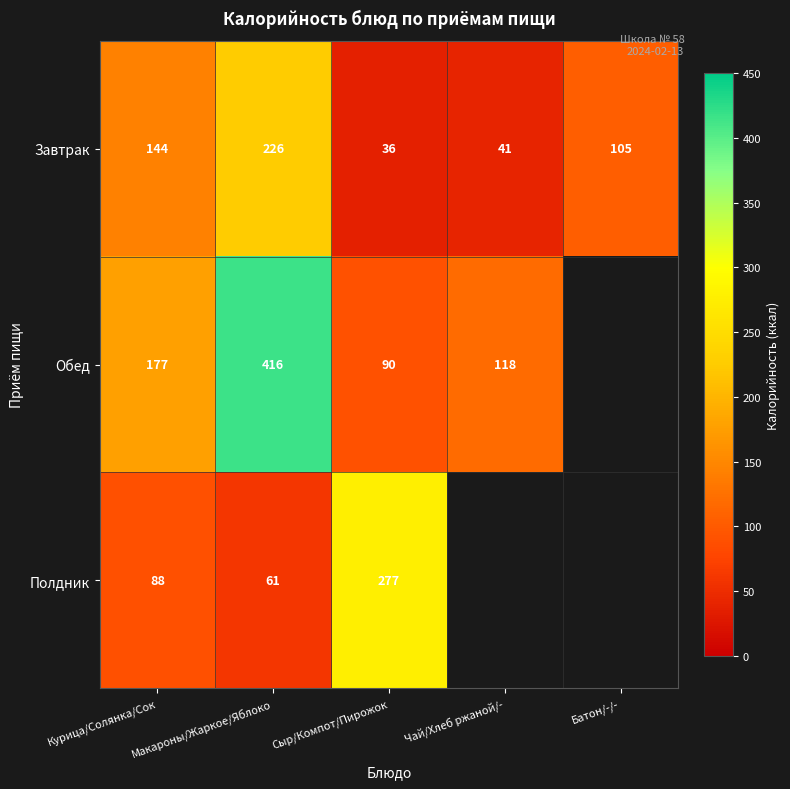

Is it true that Завтрак equals 28.0 at Чай/Хлеб ржаной/-?

False